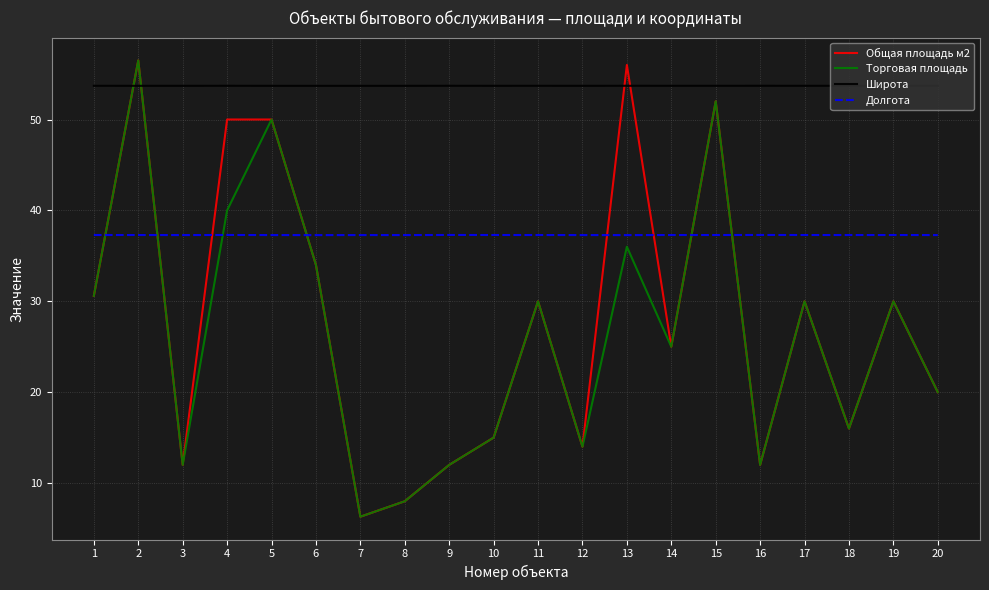

Reading right to left, transcribe all the data shown in this chart.

Общая площадь м2: 20.0	30.0	16.0	30.0	12.0	52.0	25.0	56.0	14.0	30.0	15.0	12.0	8.0	6.3	34.0	50.0	50.0	12.0	56.5	30.6
Торговая площадь: 20.0	30.0	16.0	30.0	12.0	52.0	25.0	36.0	14.0	30.0	15.0	12.0	8.0	6.3	34.0	50.0	40.0	12.0	56.5	30.6
Широта: 53.7	53.7	53.7	53.7	53.7	53.7	53.7	53.7	53.7	53.7	53.7	53.7	53.7	53.7	53.7	53.7	53.7	53.7	53.7	53.7
Долгота: 37.3	37.3	37.3	37.3	37.3	37.3	37.3	37.3	37.3	37.3	37.3	37.3	37.3	37.3	37.3	37.3	37.3	37.3	37.3	37.3